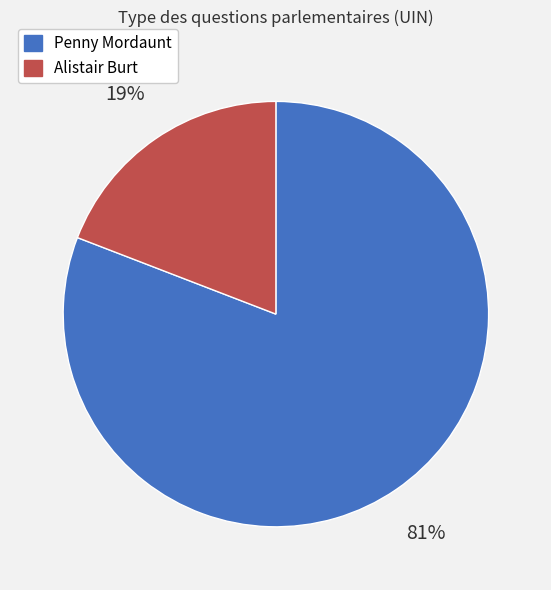

Which has a higher value, Alistair Burt or Penny Mordaunt?

Penny Mordaunt